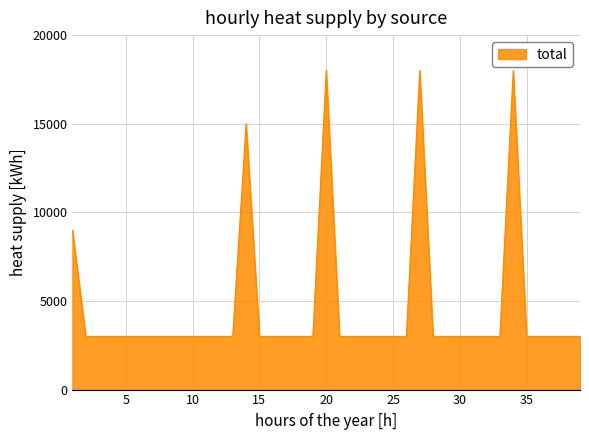

What is the greatest value displayed?

18000